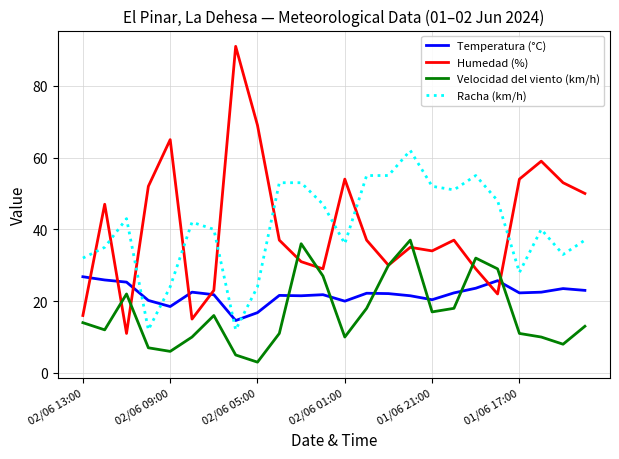

Which series has the widest spread of values?

Humedad (%)